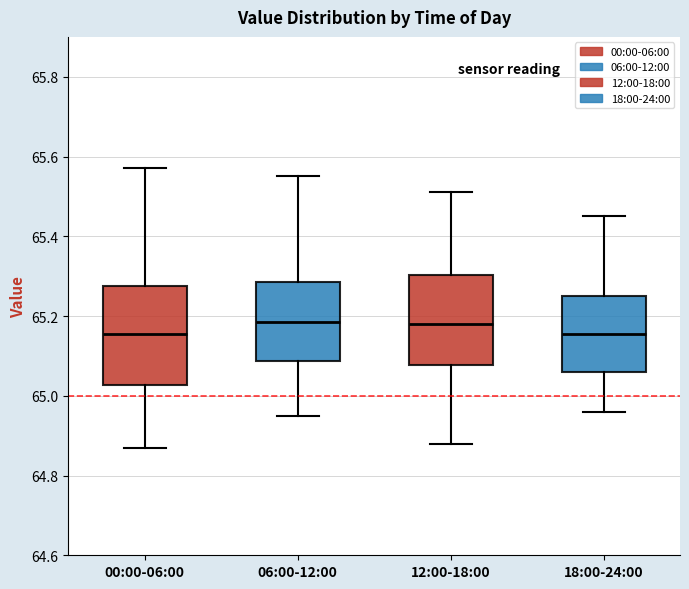

Reading left to right, read every box against the y-axis: the position of its median line, the range the box covers, and the ends of its whiskers. The values are not printed on the chart, so give them approximately, as read against the axis.

00:00-06:00: median 65.16, box 65.02 to 65.28, whiskers 64.88 to 65.58
06:00-12:00: median 65.18, box 65.08 to 65.28, whiskers 64.96 to 65.56
12:00-18:00: median 65.18, box 65.08 to 65.30, whiskers 64.88 to 65.52
18:00-24:00: median 65.16, box 65.06 to 65.26, whiskers 64.96 to 65.46